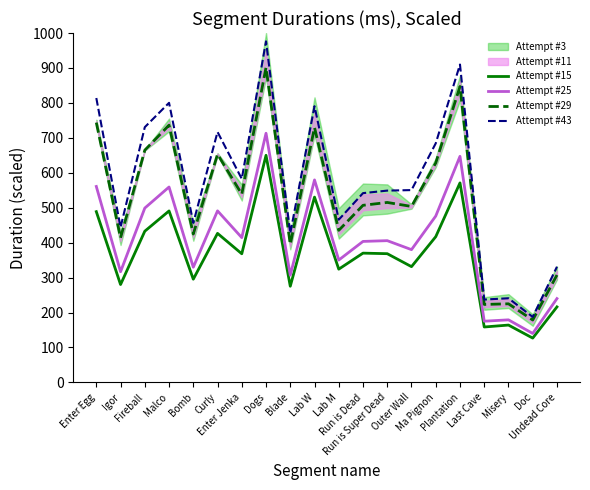

Is this an area chart (filled region under the line)?

No